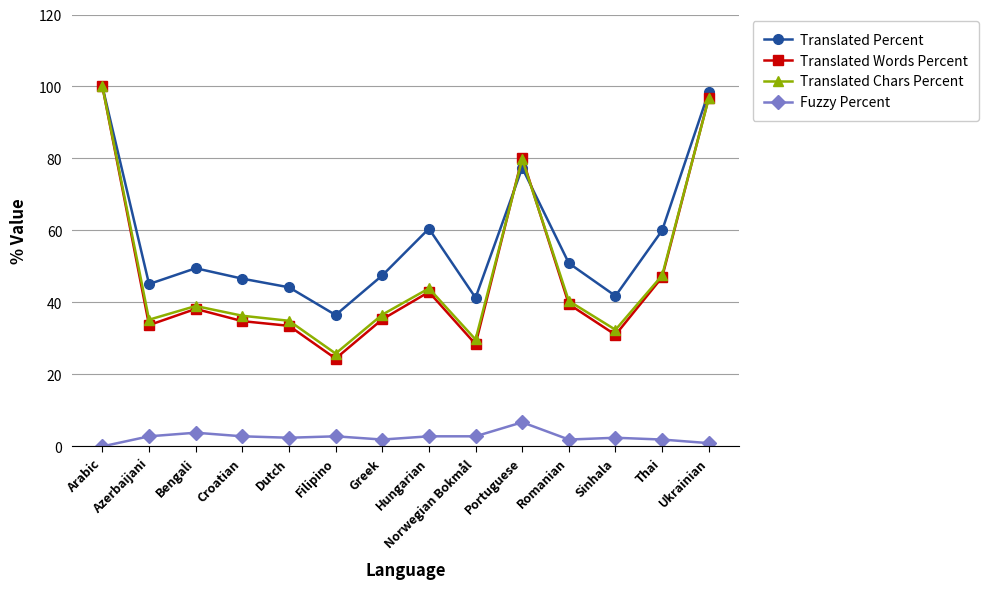

True or false: Translated Chars Percent has more than 1 points higher than both neighbors.

True